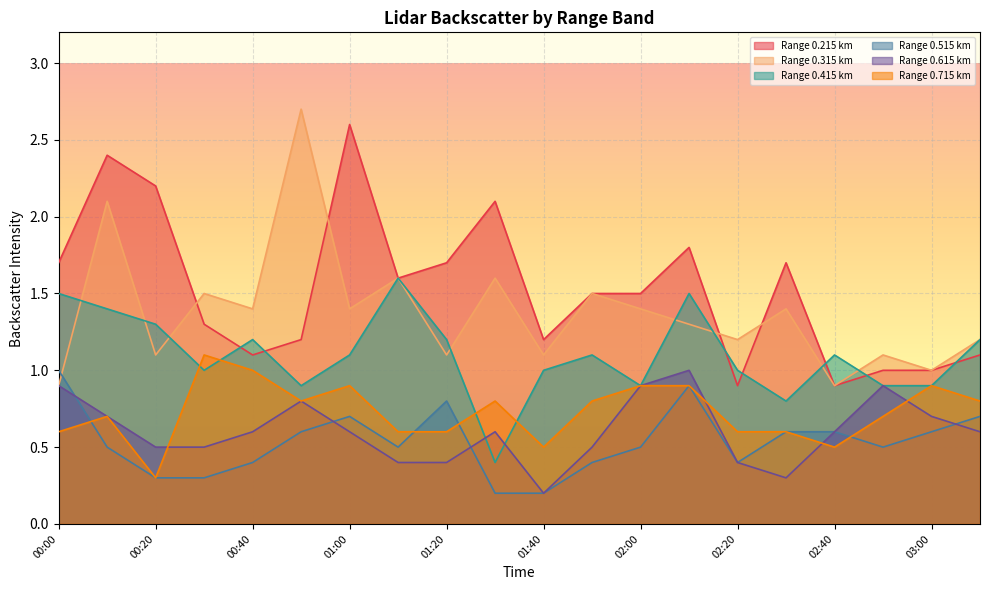

Rank the series by their maximum value, from lowest to highest.

0.515, 0.615, 0.715, 0.415, 0.215, 0.315